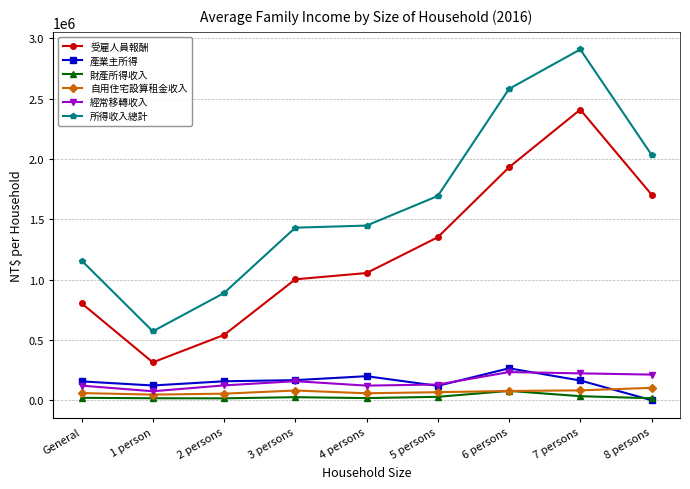

What is the maximum value shown in the chart?

2907278.2